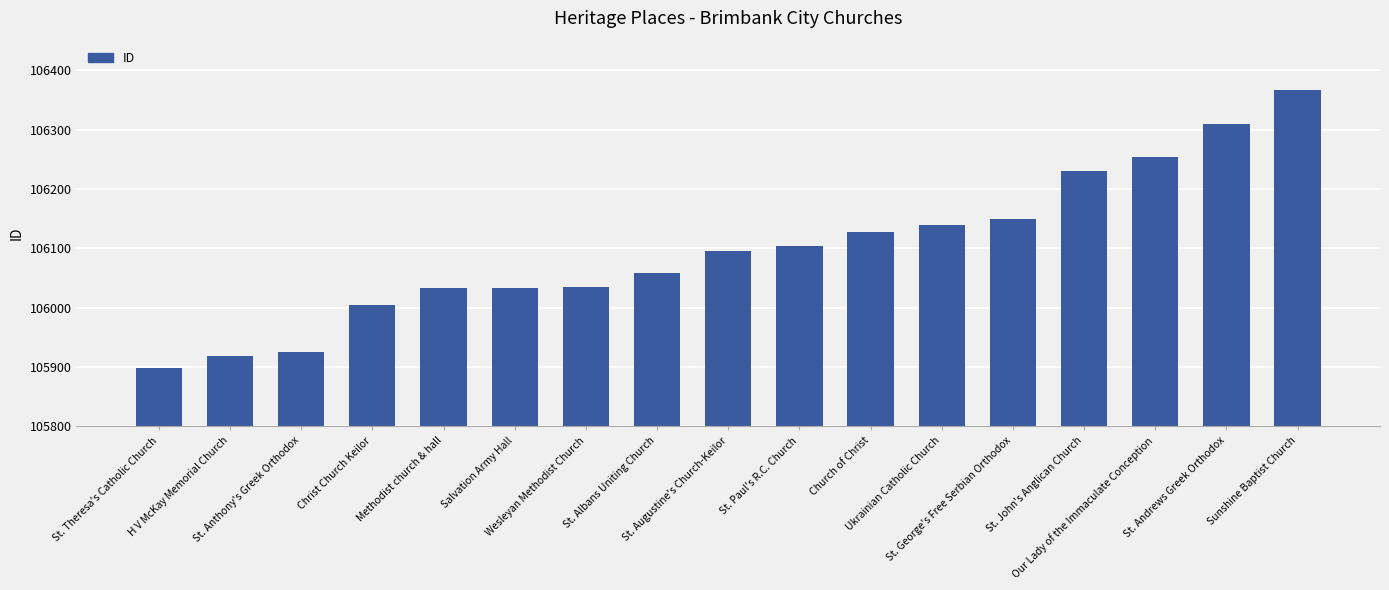

How many values are below 106096?

8